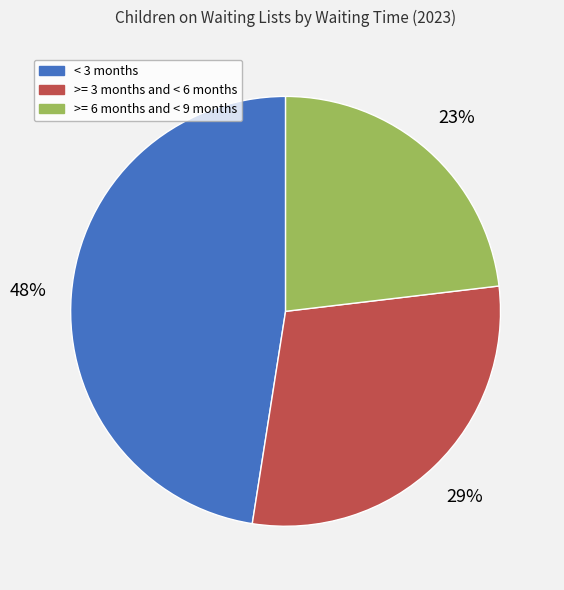

Which category has the biggest portion of the pie?

< 3 months